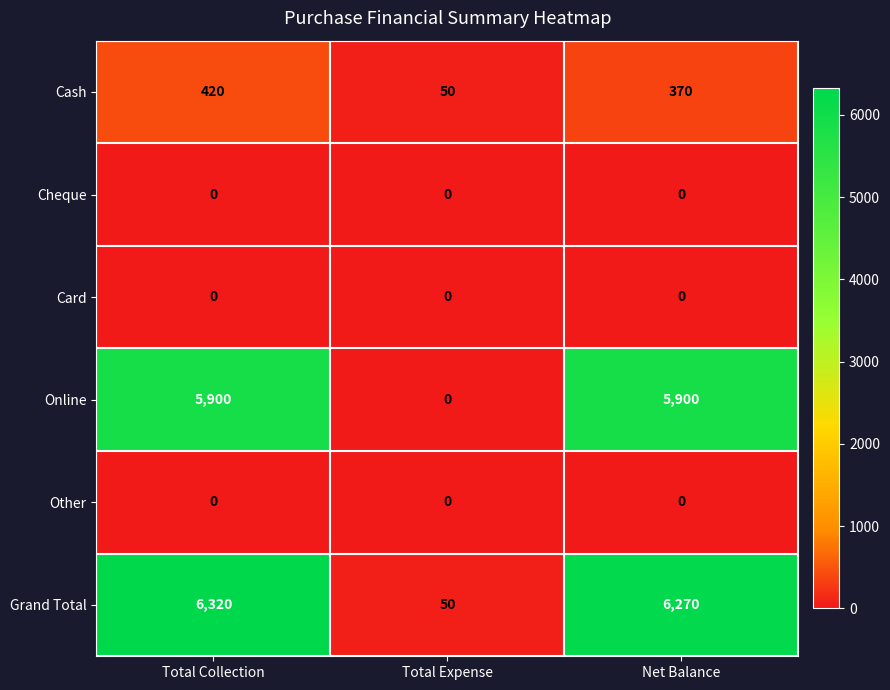

How many categories are shown in the chart?

3